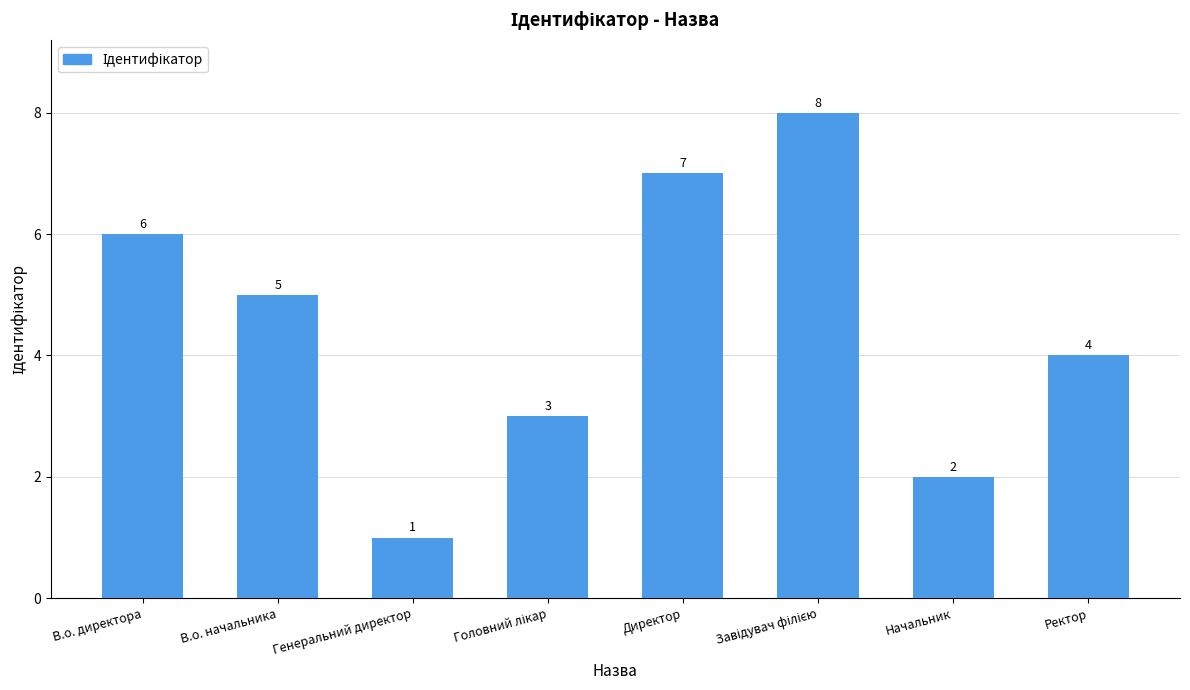

What is the approximate value at Начальник?

2